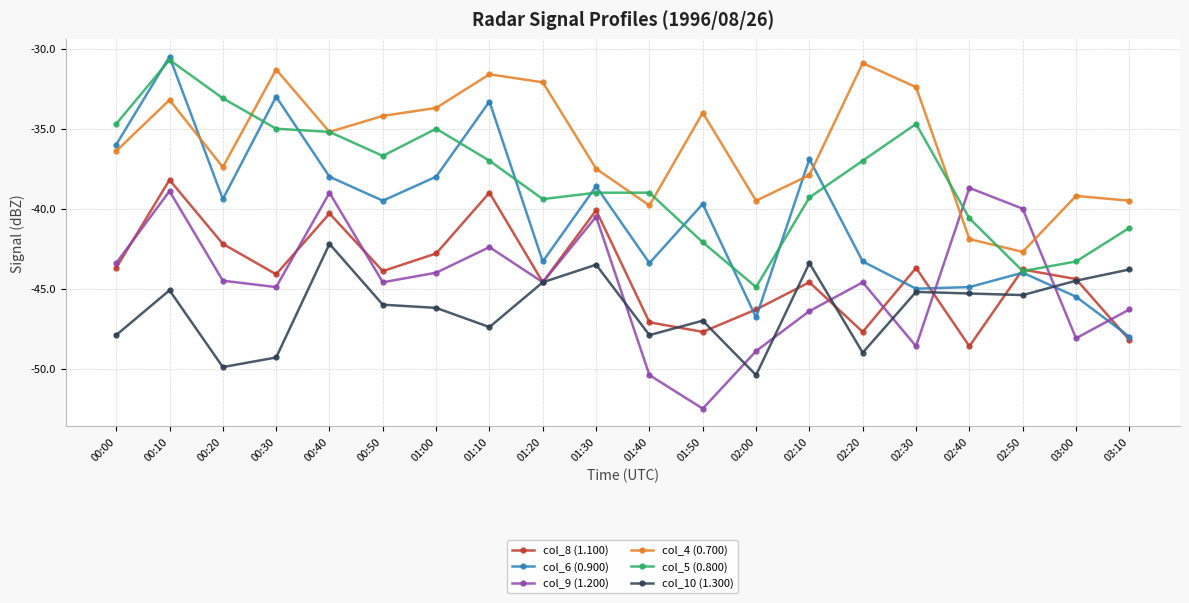

What is the label of the 9th point from the left?

01:20